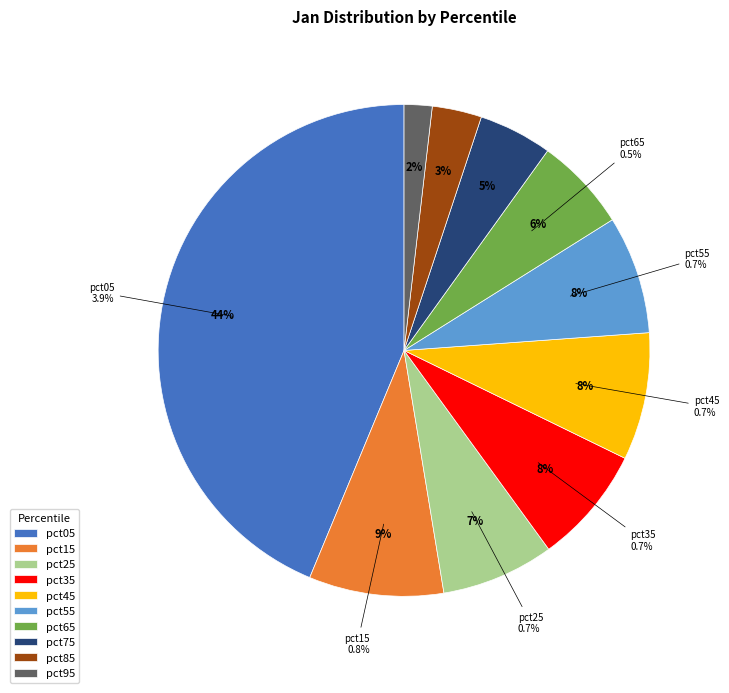

How many segments does this pie chart have?

10